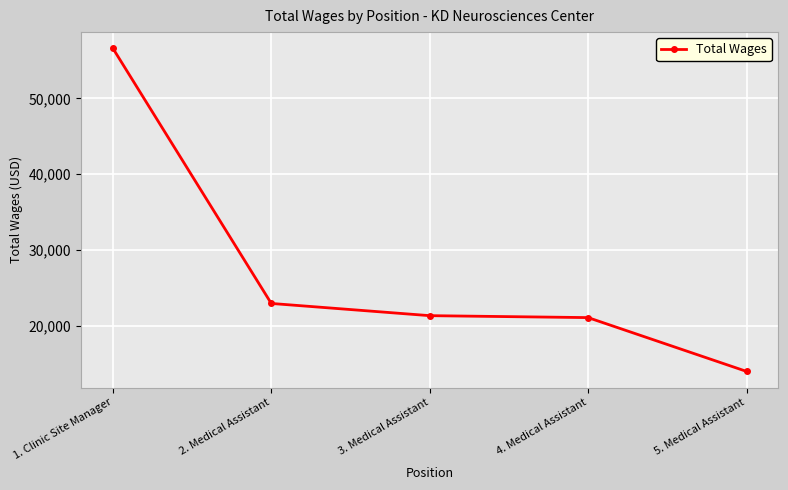

Reading right to left, extract all data points from this chart.

14004	21099	21355	22966	56618